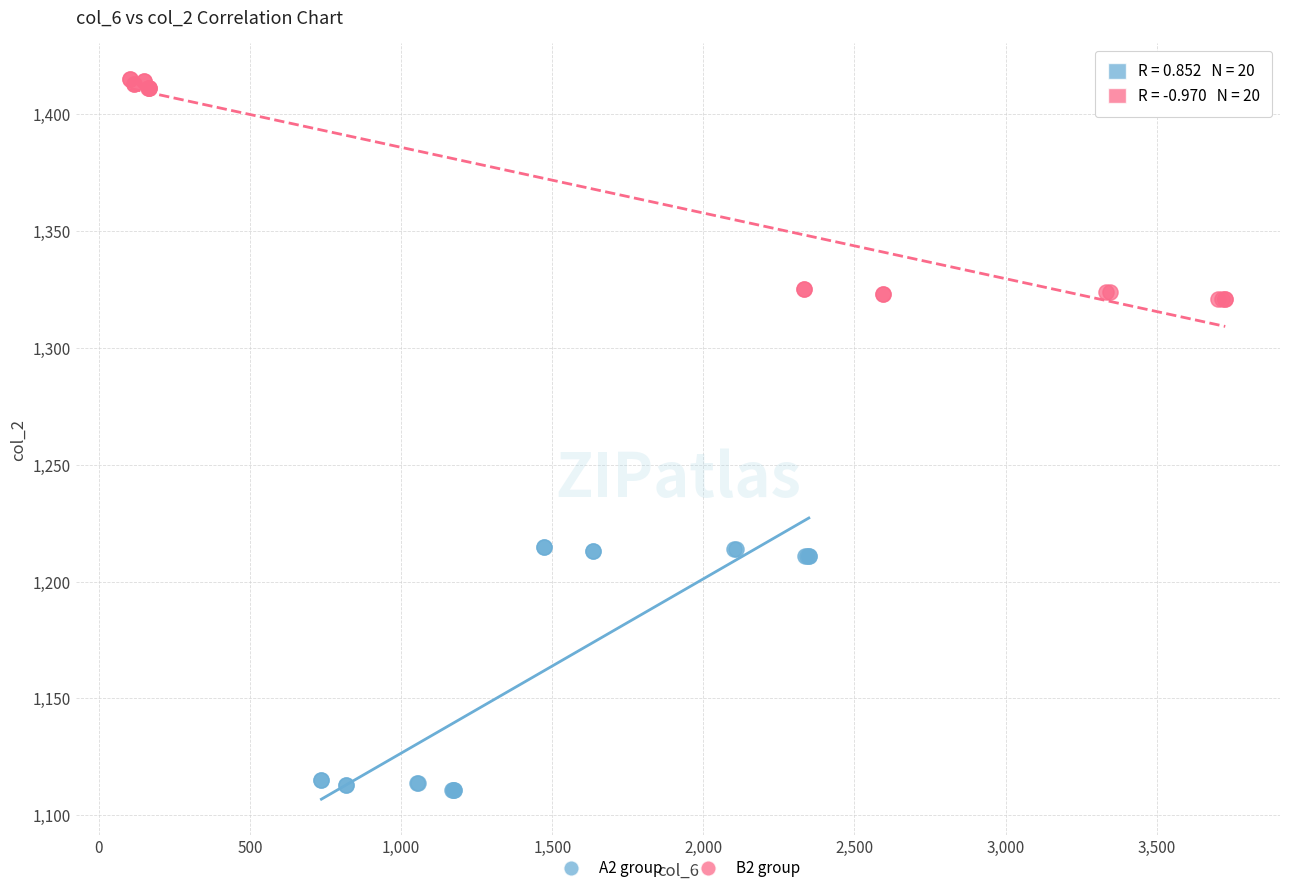

Which series has the largest Y range (max minus min)?

A2 group